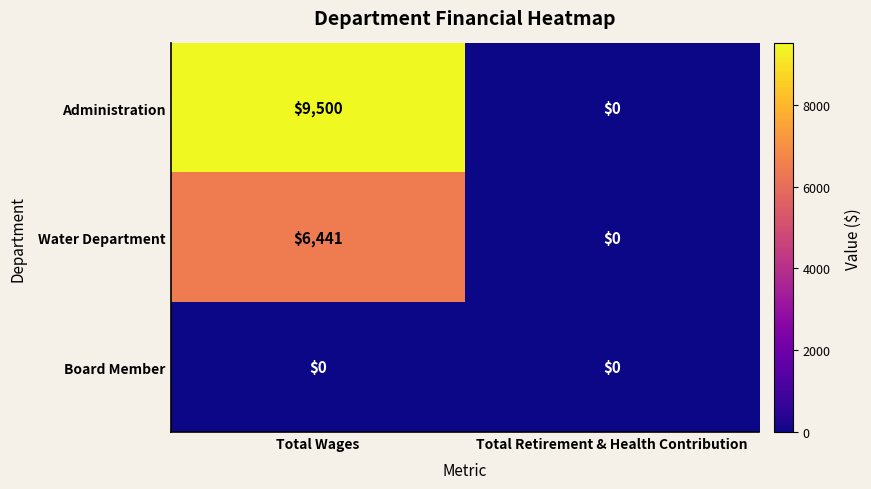

List the series in order of their overall mean, highest first.

Administration, Water Department, Board Member